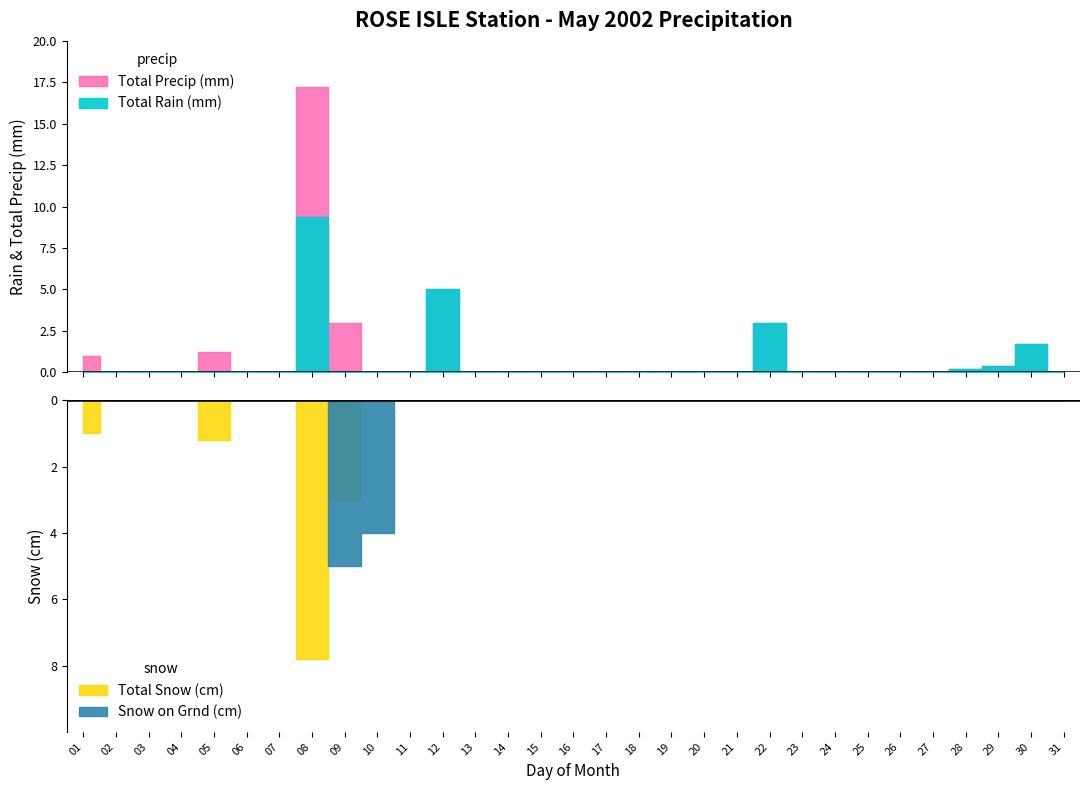

Where do Total Snow (cm) and Snow on Grnd (cm) first cross each other?

08 and 09